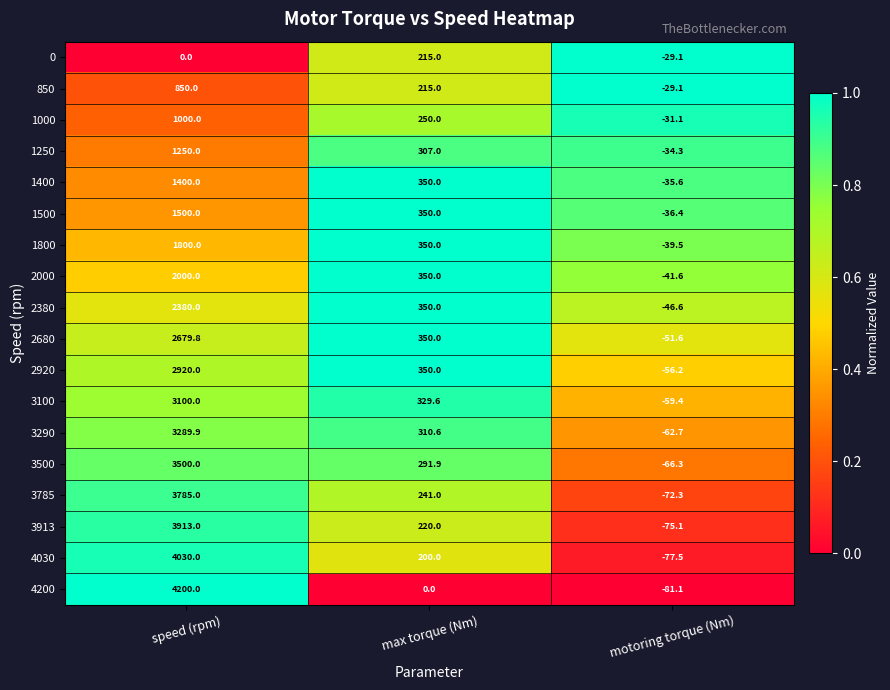

Is it true that 2380 equals -32.5 at motoring torque (Nm)?

False